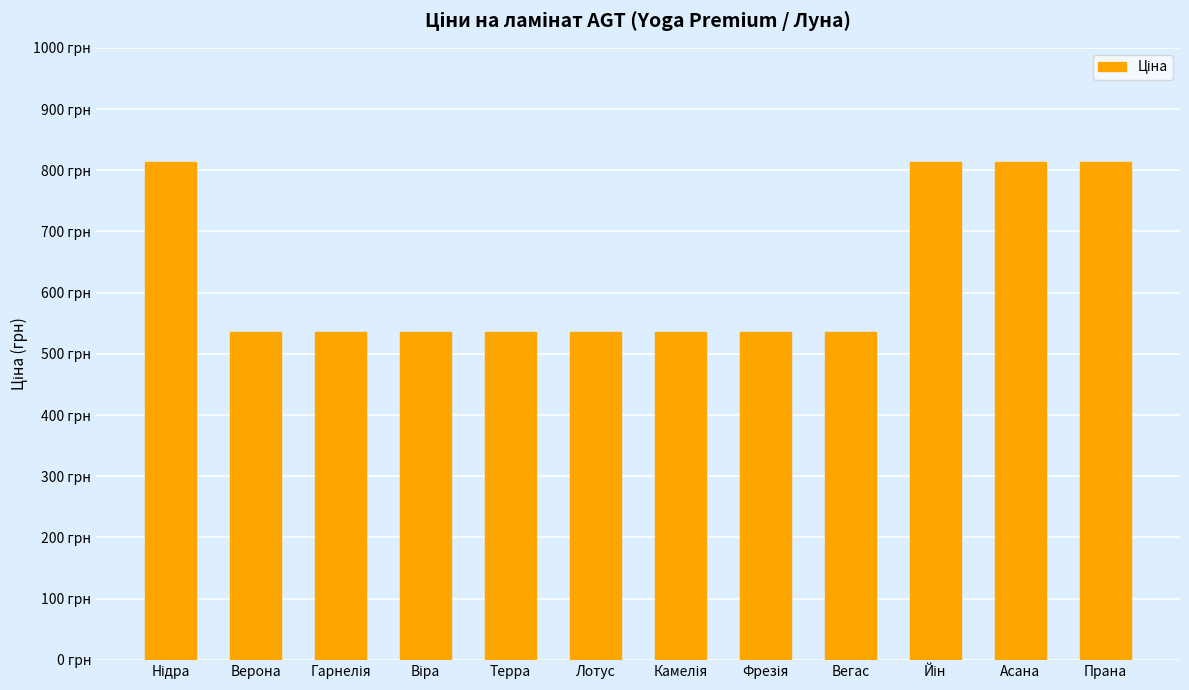

What is the change in value from Камелія to Асана?

+277.6